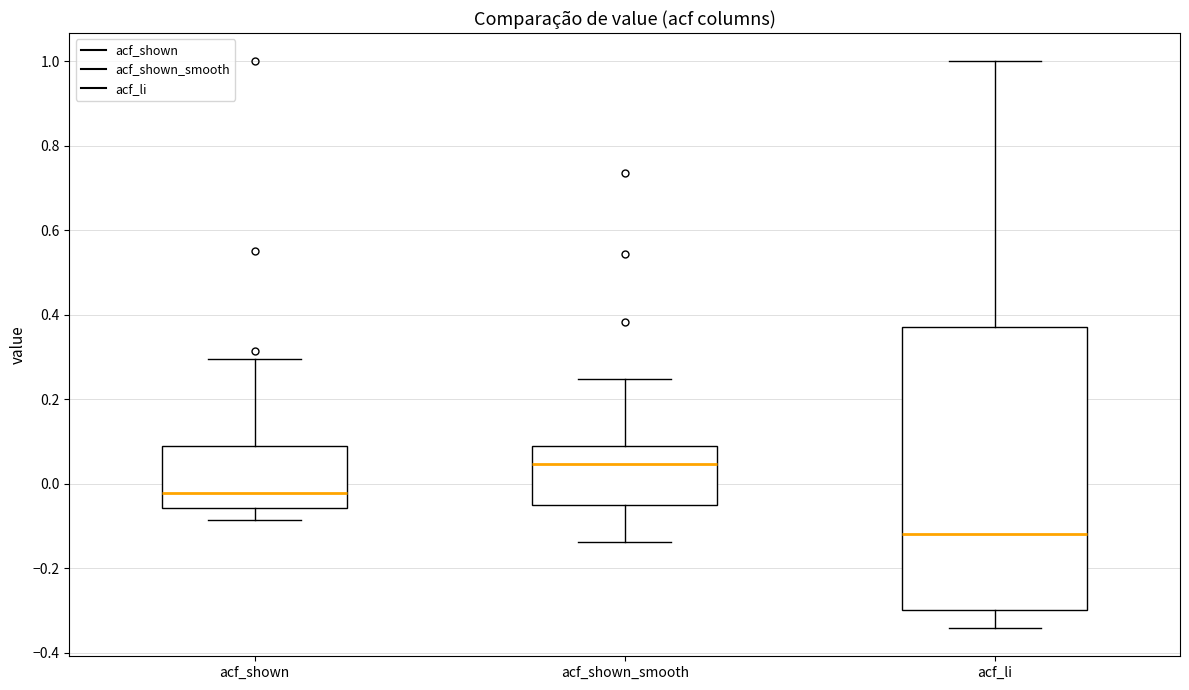

Which box's median line is the highest?

acf_shown_smooth